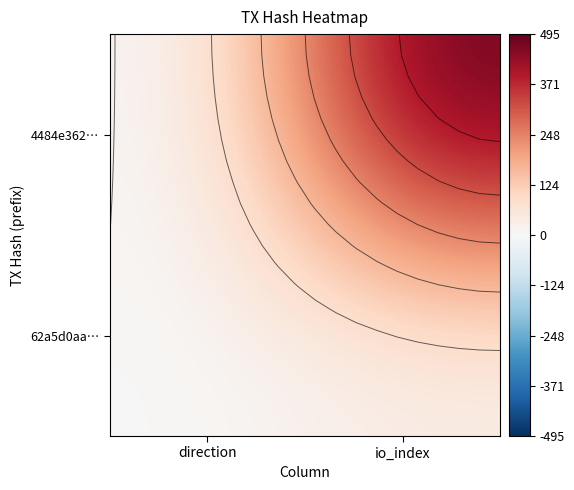

At how many categories does at least one series exceed 56?

1